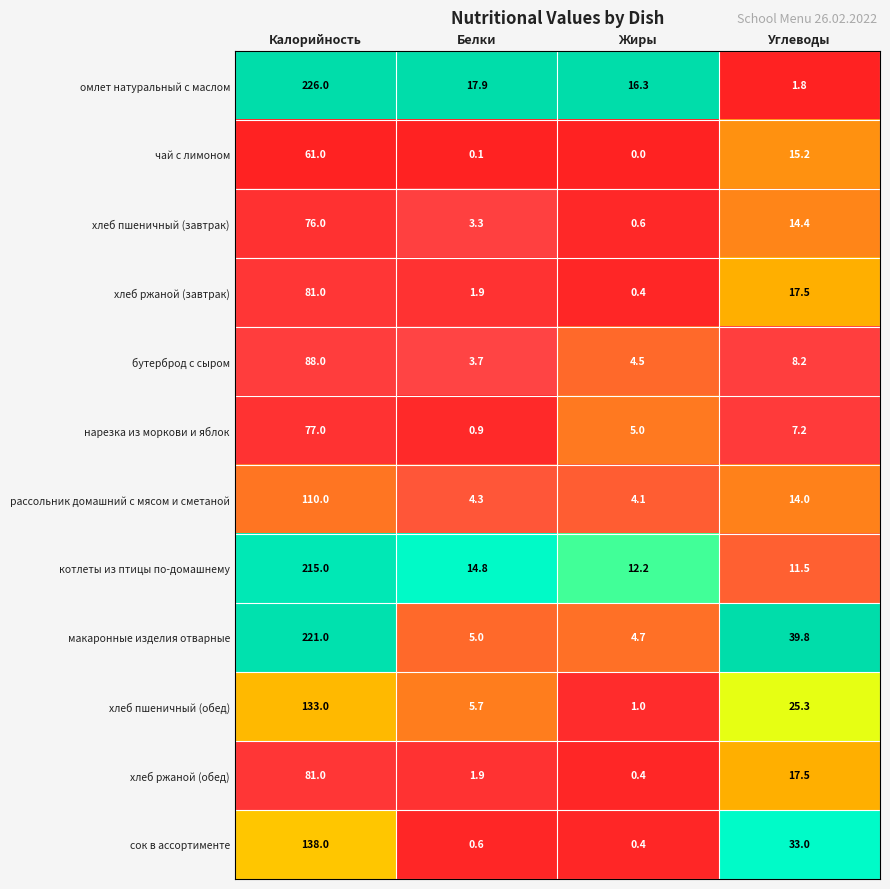

What is the difference between the maximum and second lowest values in the бутерброд с сыром series?

83.5